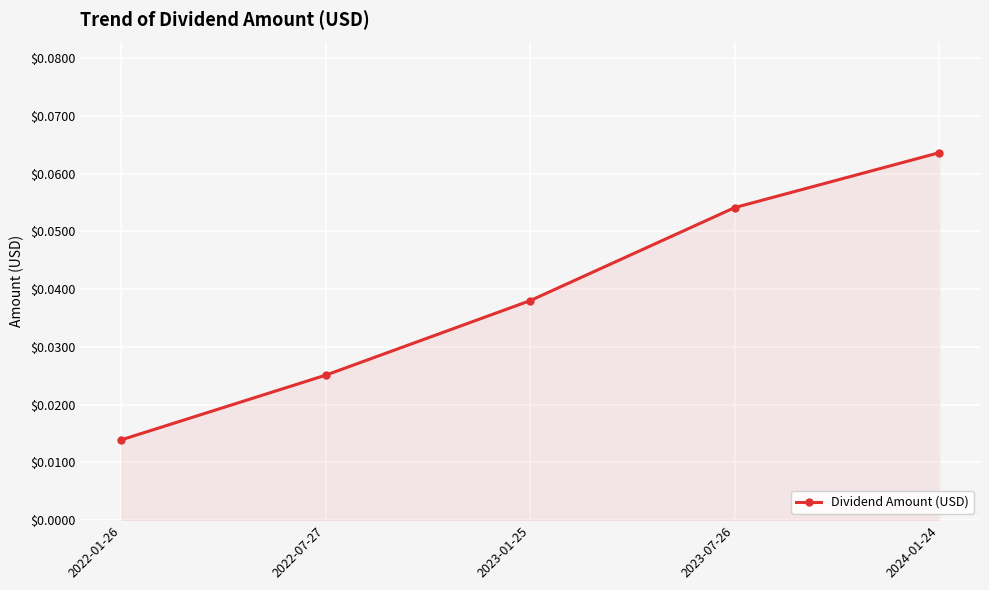

True or false: the data has more than 1 interior local peaks.

False